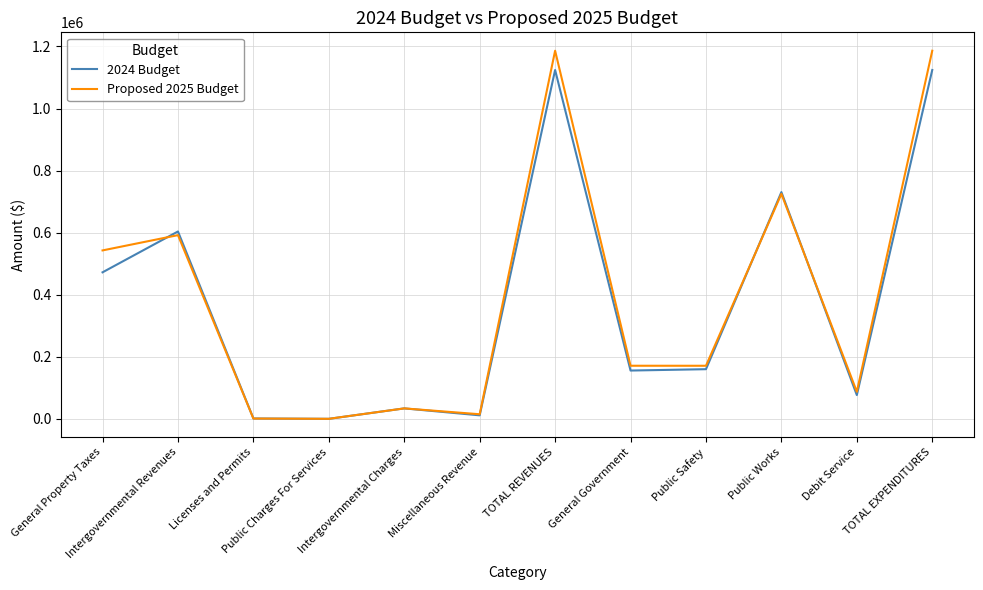

How many interior local valleys does the Proposed 2025 Budget series have?

4